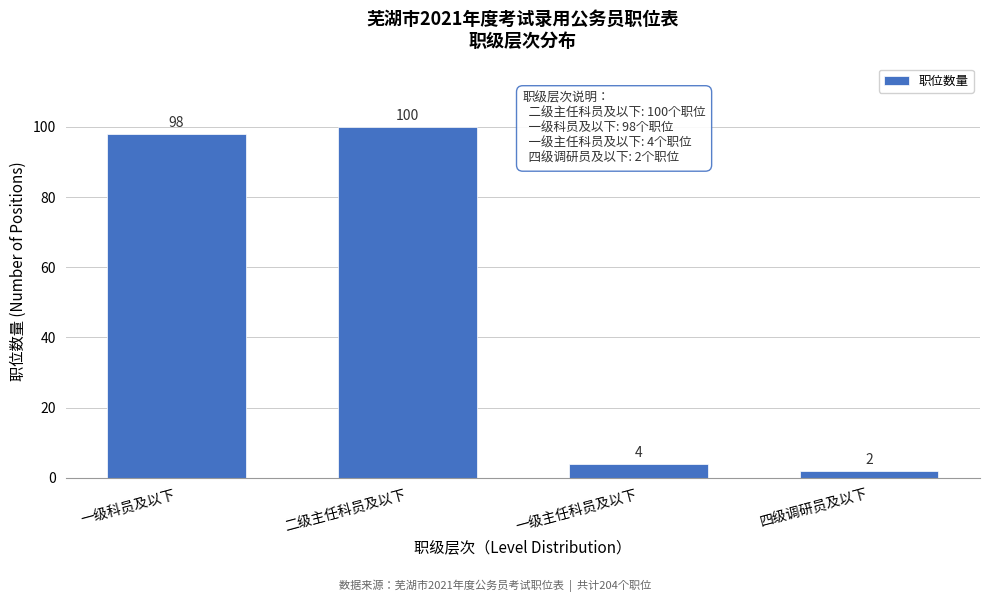

Reading right to left, extract all data points from this chart.

四级调研员及以下=2	一级主任科员及以下=4	二级主任科员及以下=100	一级科员及以下=98